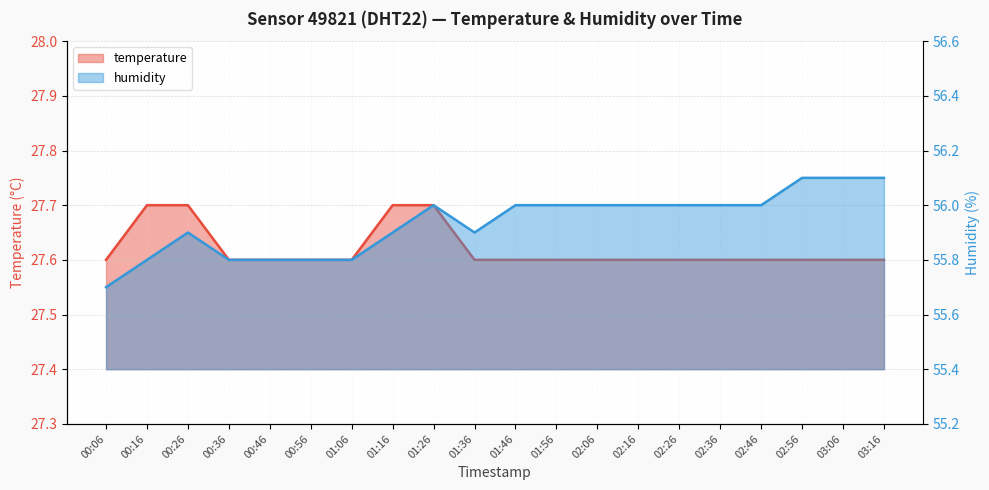

The value of temperature at 01:06 is 27.6. True or false?

True